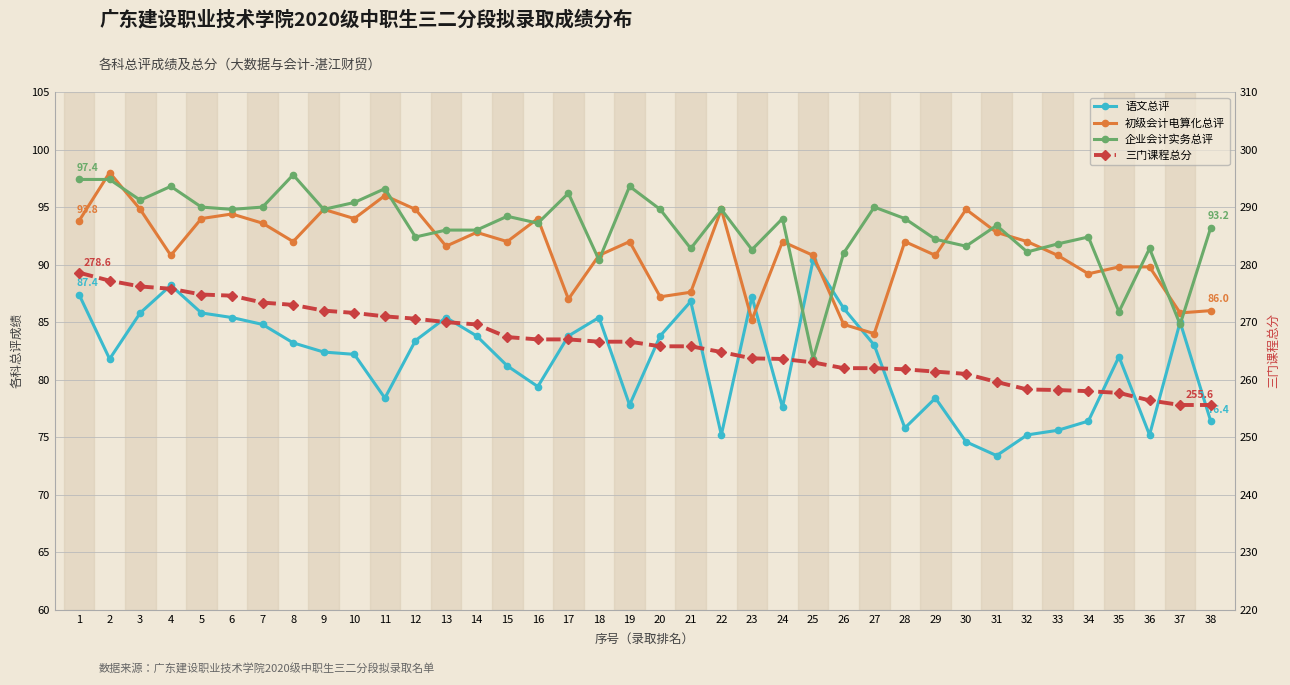

What is the difference between the 企业会计实务总评 values at 25 and 3?

13.8